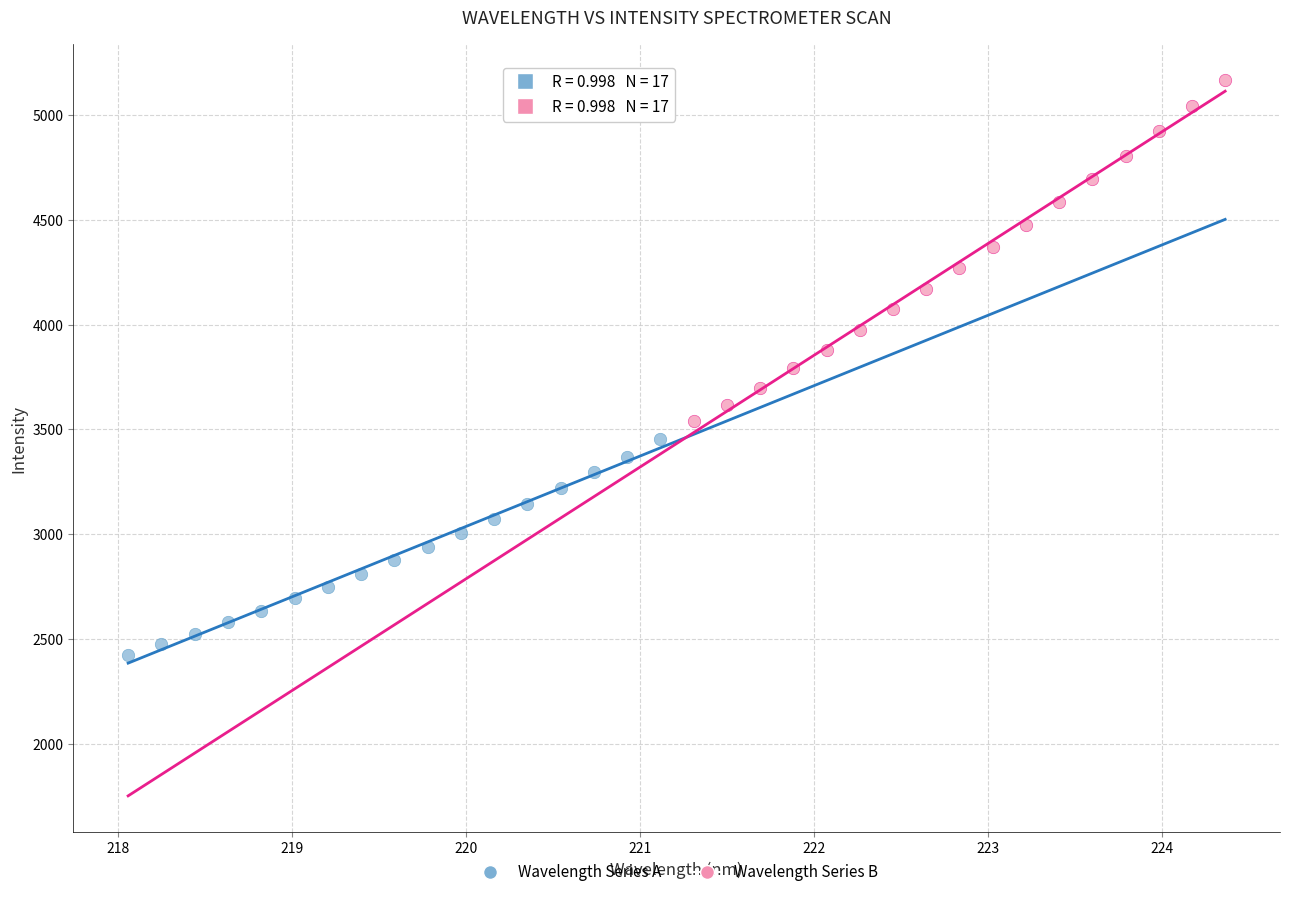

Which series has the largest Y range (max minus min)?

Wavelength Series B